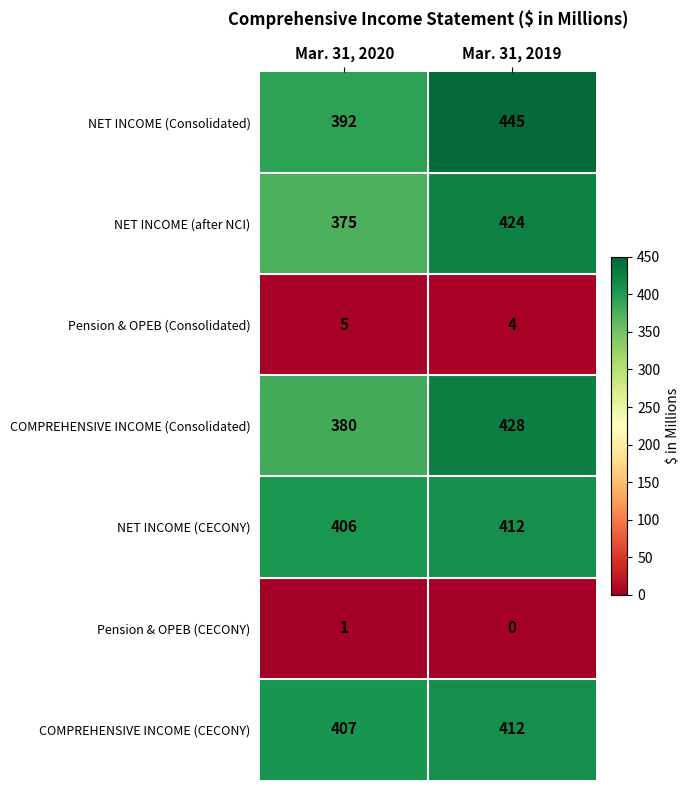

What is the sum of the COMPREHENSIVE INCOME (Consolidated) values at Mar. 31, 2019 and Mar. 31, 2020?

808